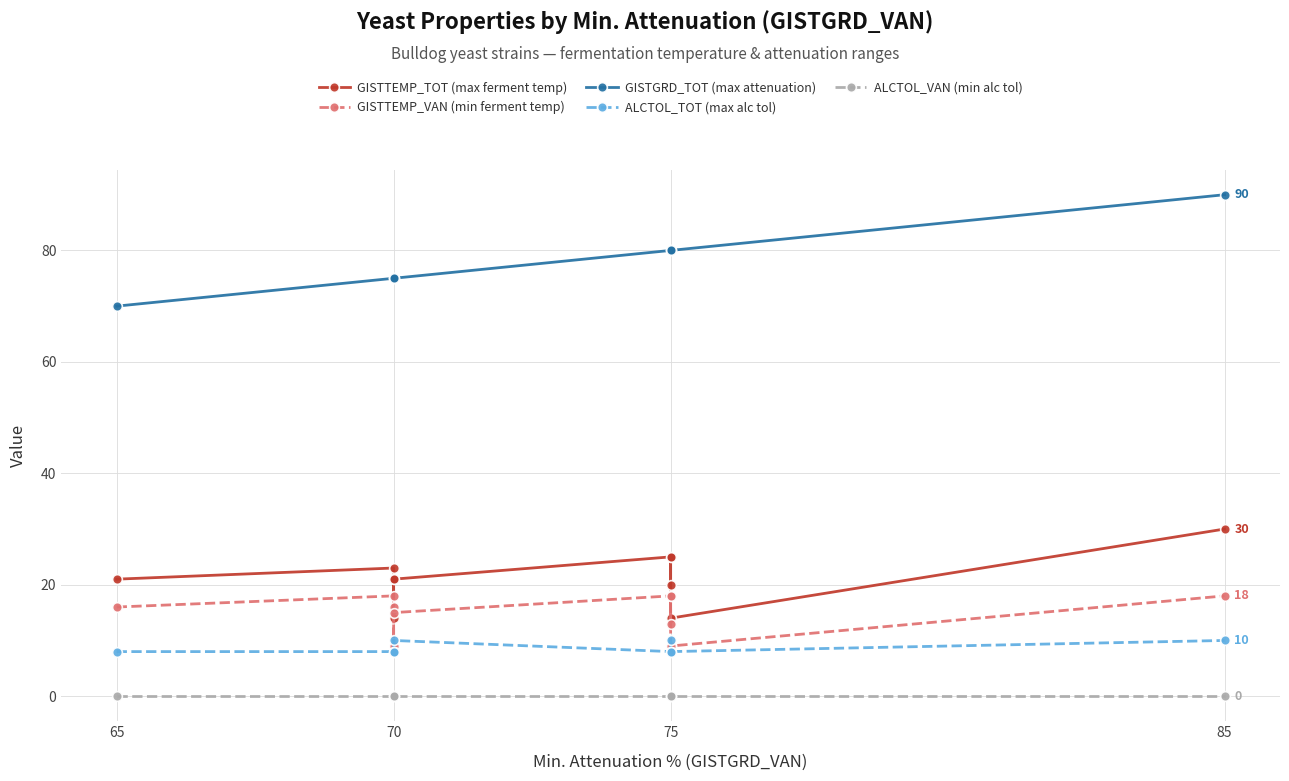

True or false: ALCTOL_TOT (max alc tol) and GISTGRD_TOT (max attenuation) intersect in this chart.

False